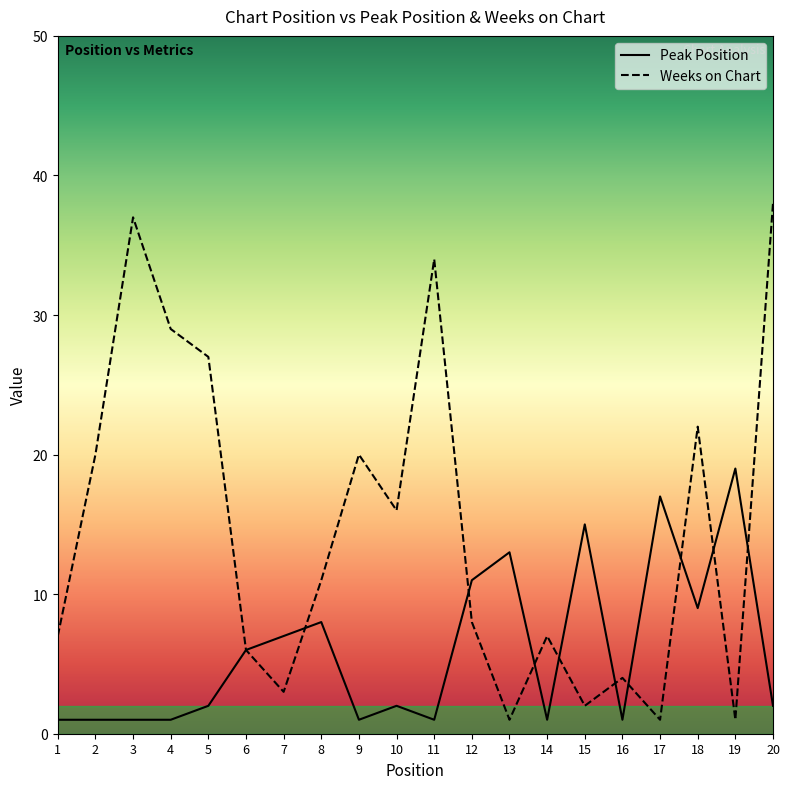

At which category does the chart reach its peak across all series?

20